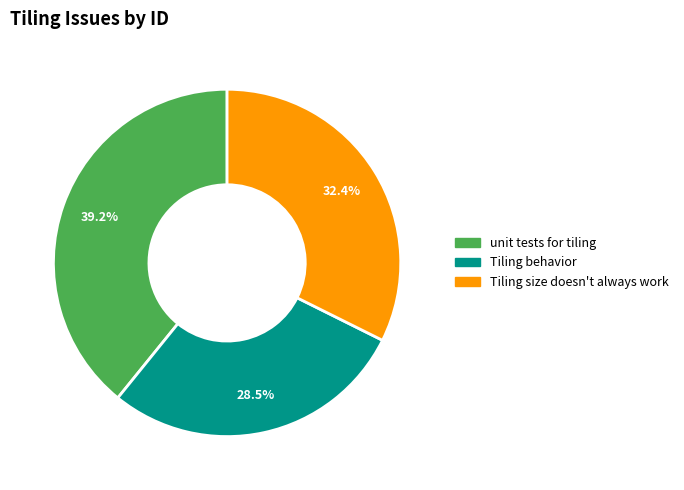

True or false: Tiling size doesn't always work accounts for 32% of the total.

True